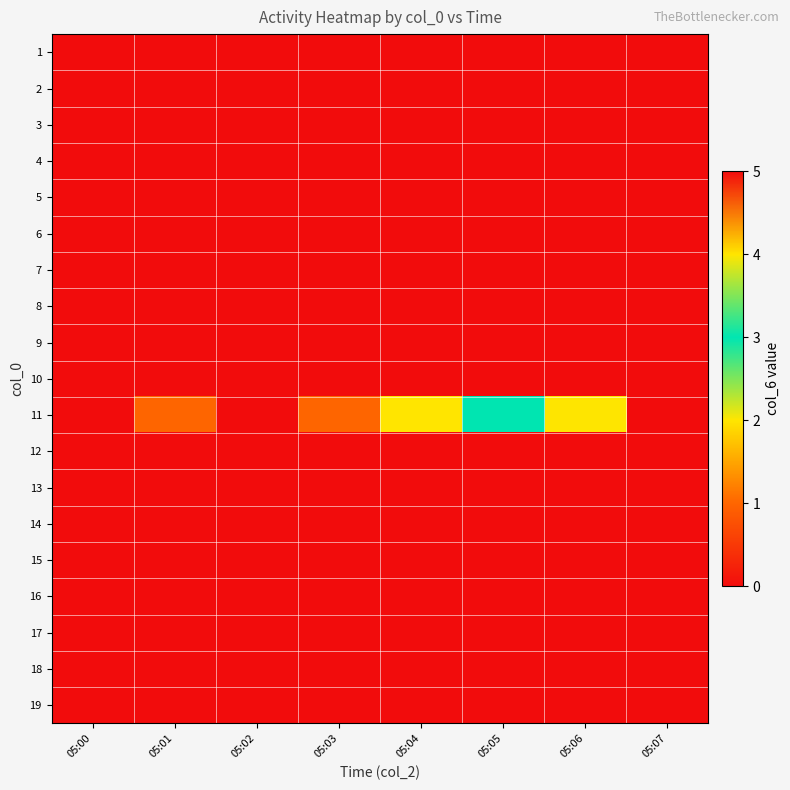

At how many categories does at least one series exceed 3?

2